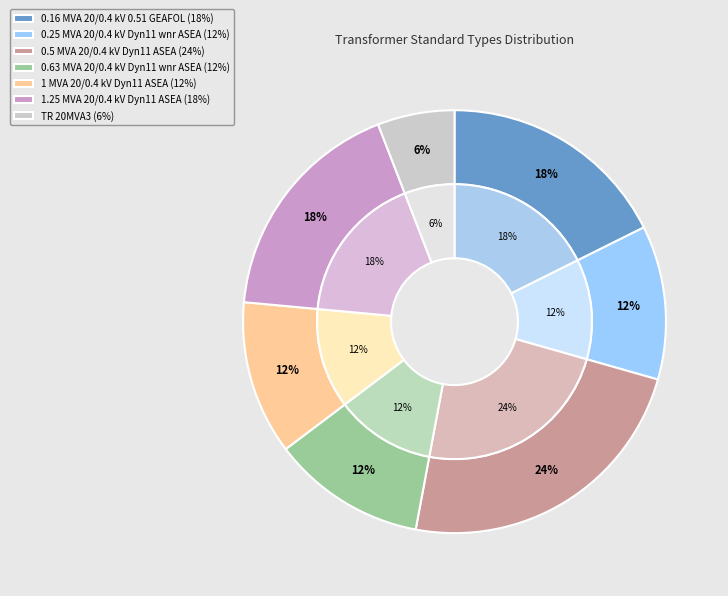

Between 0.16 MVA 20/0.4 kV 0.51 GEAFOL and 0.5 MVA 20/0.4 kV Dyn11 ASEA, which is larger?

0.5 MVA 20/0.4 kV Dyn11 ASEA